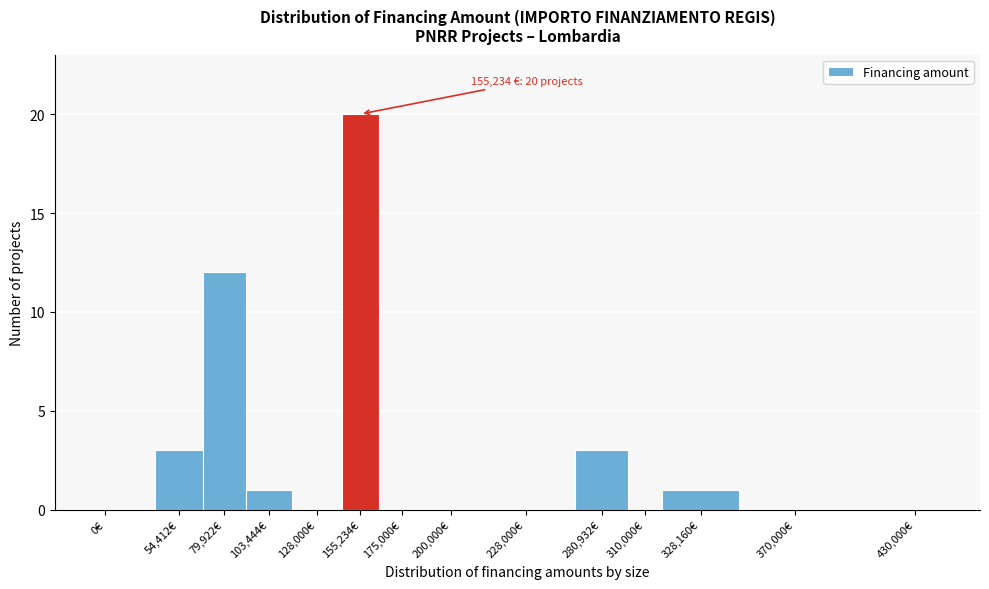

Reading left to right, what are all the values shown in this chart?

0€=0	54,412€=3	79,922€=12	103,444€=1	128,000€=0	155,234€=20	175,000€=0	200,000€=0	228,000€=0	280,932€=3	310,000€=0	328,160€=1	370,000€=0	430,000€=0